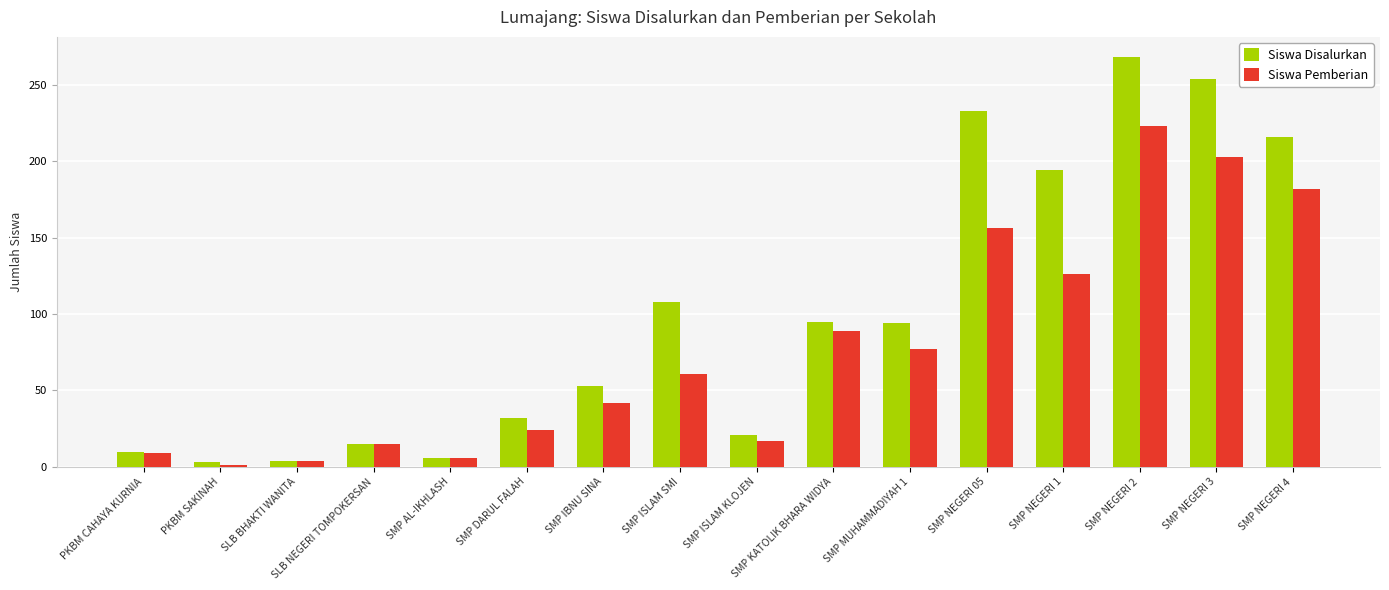

Where does the Siswa Disalurkan series first go above 94?

SMP ISLAM SMI